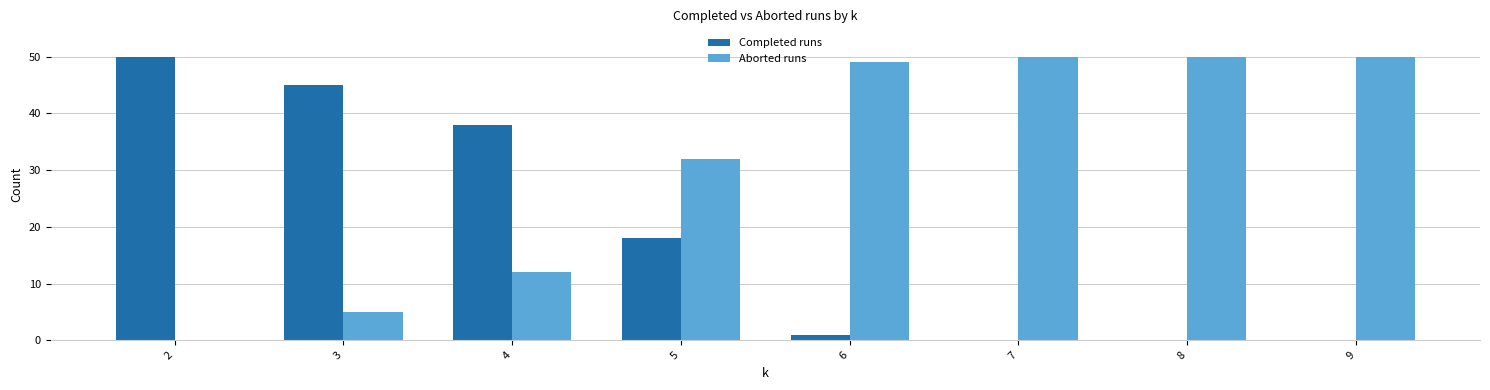

What is the maximum value for Completed runs?

50